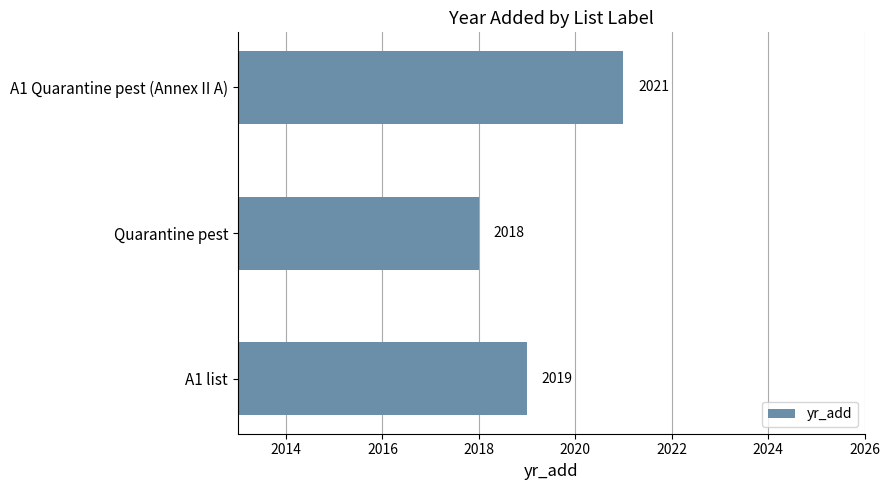

Where is the data nearest to the value 2019?

A1 list